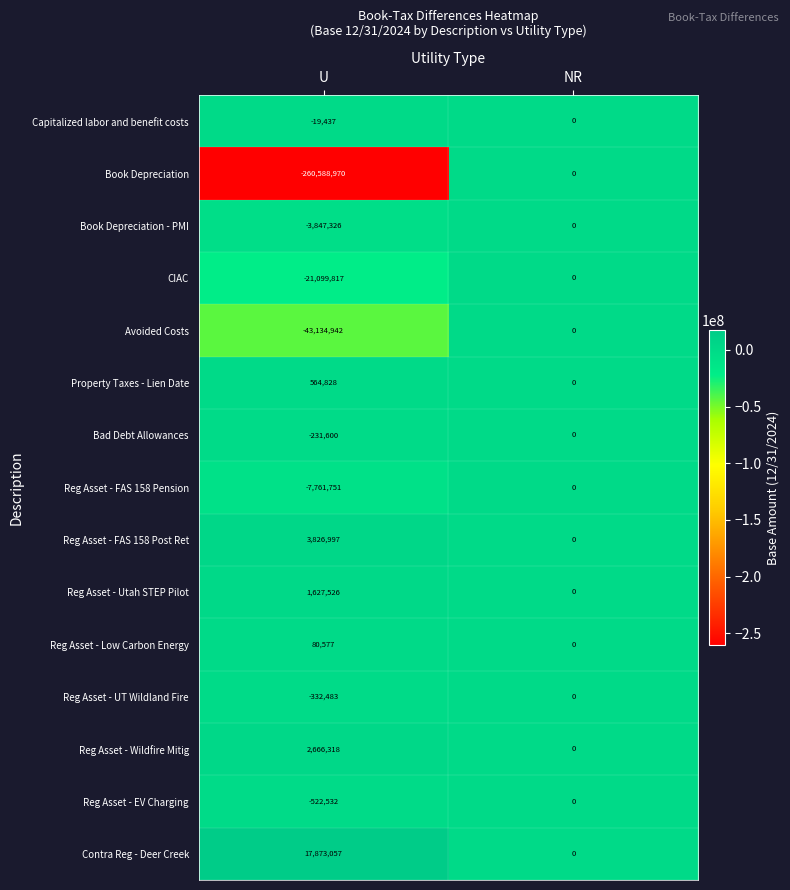

How many distinct data groups are displayed?

15